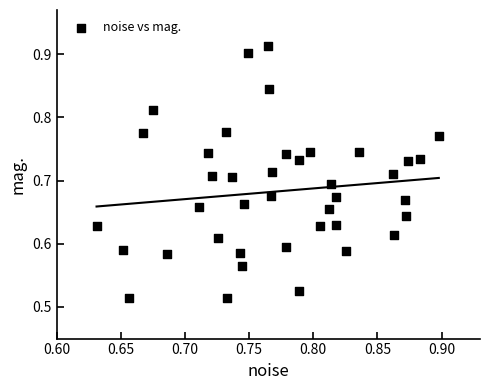

What is the range of Y values (max minus min)?

0.4